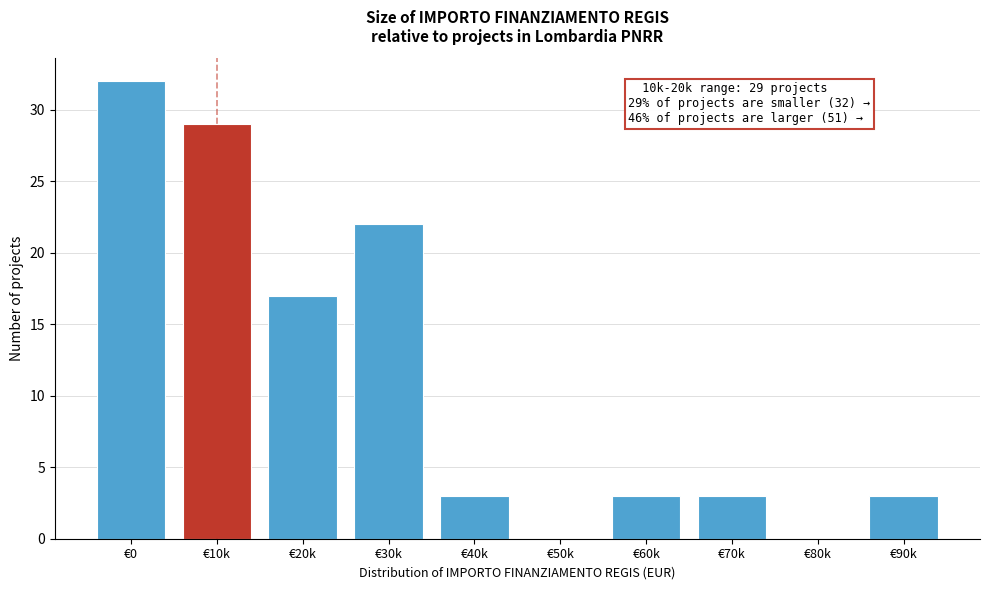

Reading right to left, what are all the values shown in this chart?

€90k=3	€80k=0	€70k=3	€60k=3	€50k=0	€40k=3	€30k=22	€20k=17	€10k=29	€0=32